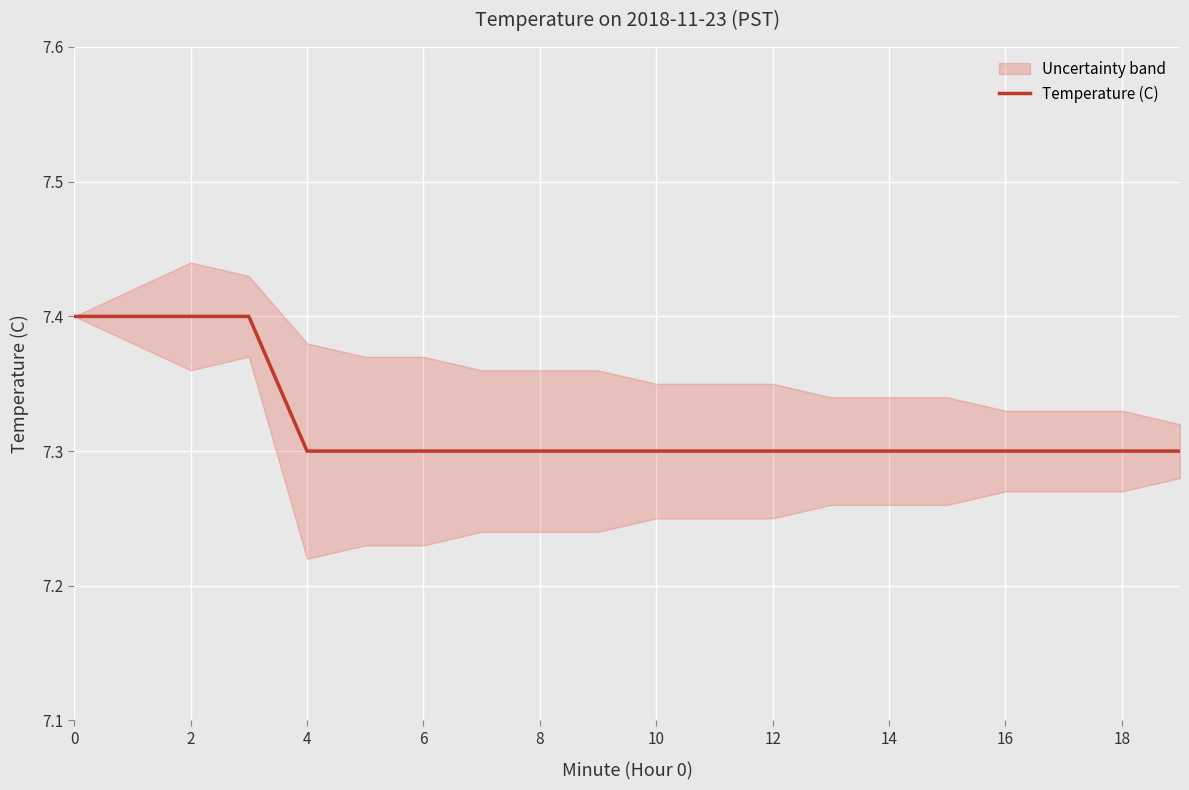

Is it true that Temperature (C) equals 1.9 at 12?

False